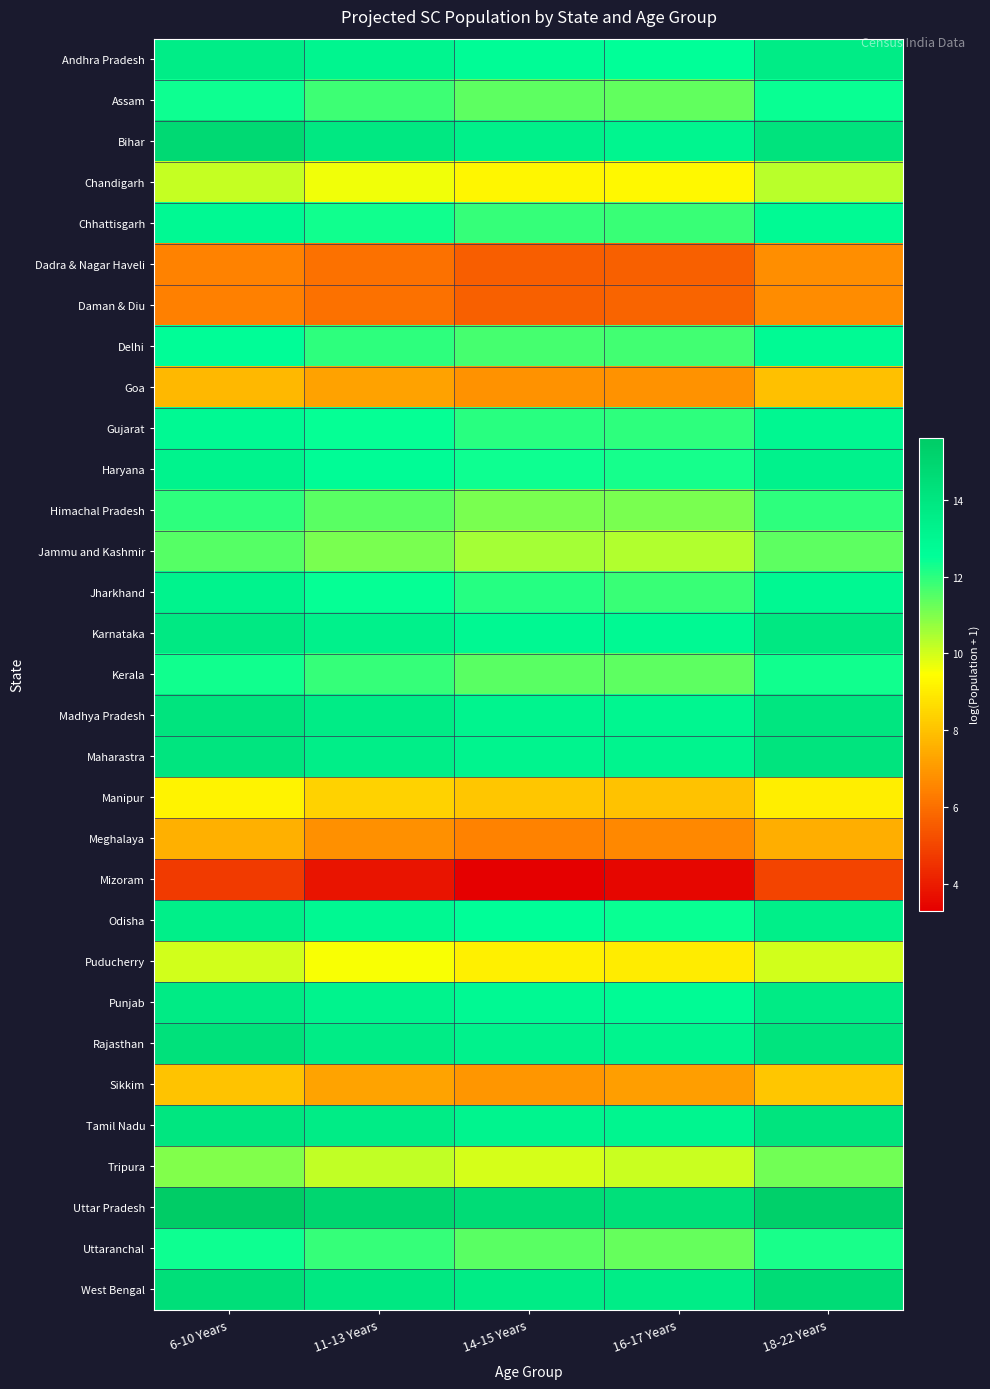

What is the smallest value displayed?

3.3